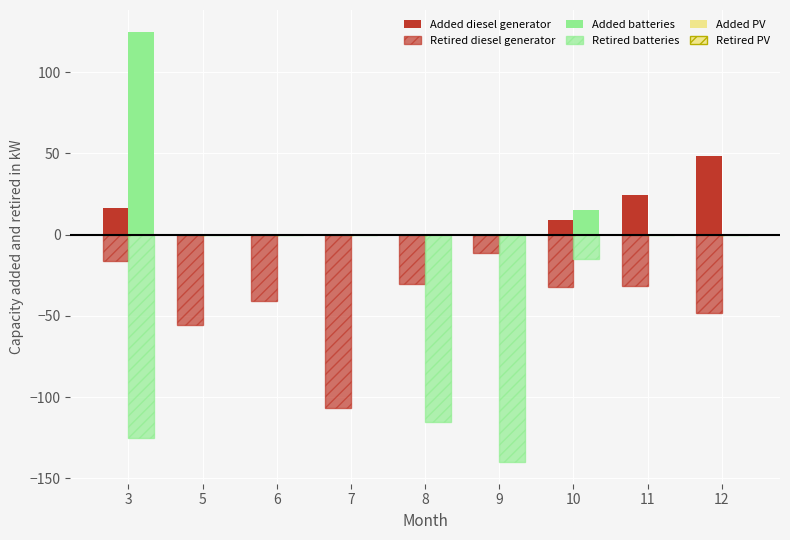

Are the bars horizontal?

No